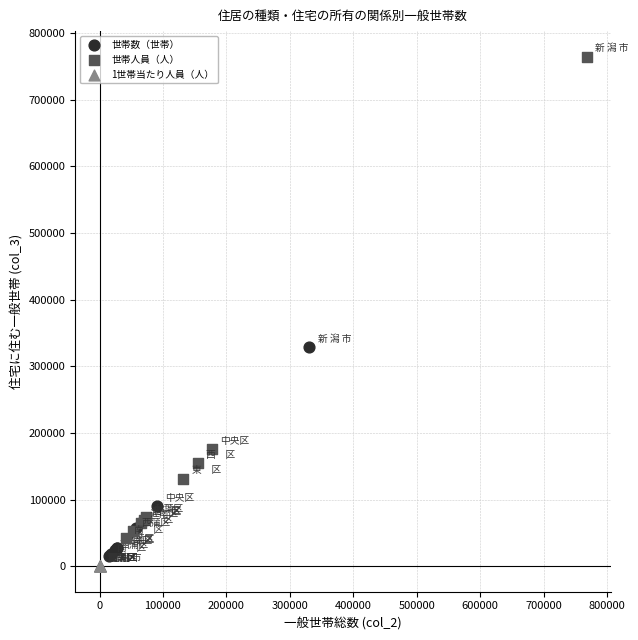

Which series reaches the maximum Y coordinate?

世帯人員（人）